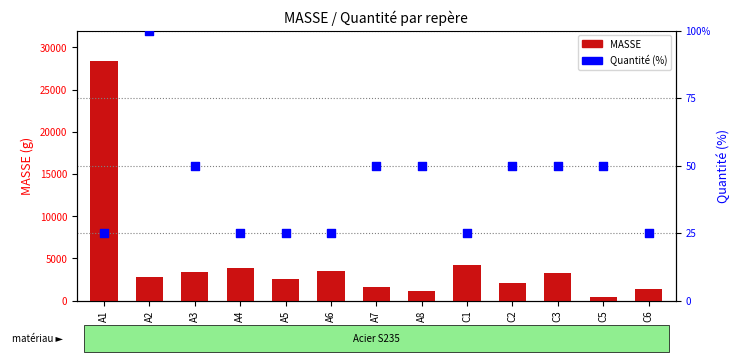

Which series contains the lowest Y value?

Quantité (%)